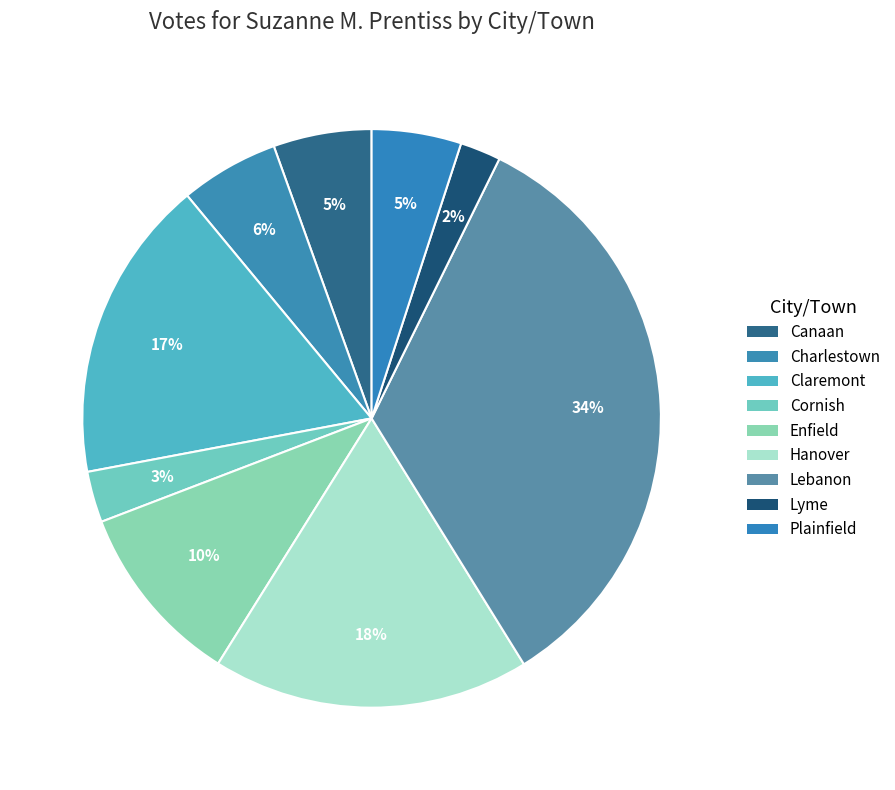

Is there a majority slice in this chart?

No